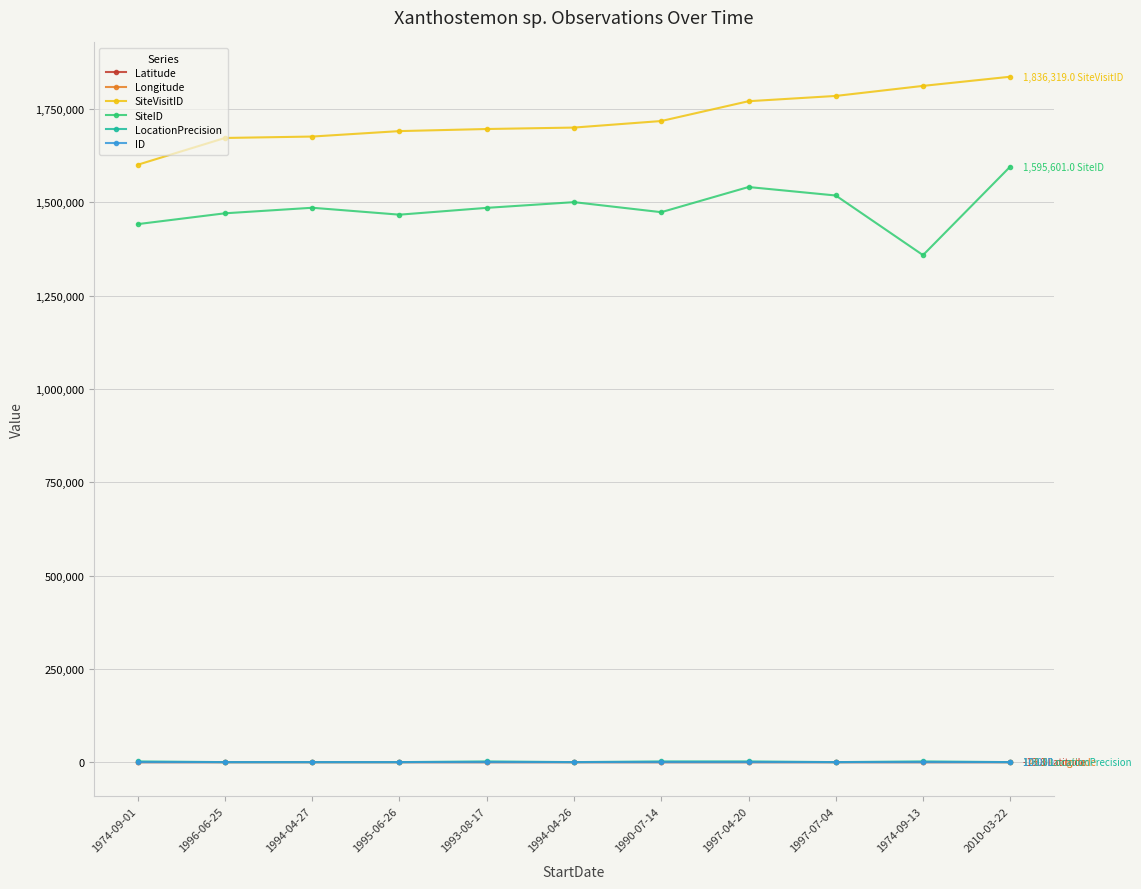

At how many categories does at least one series exceed 1307569?

11